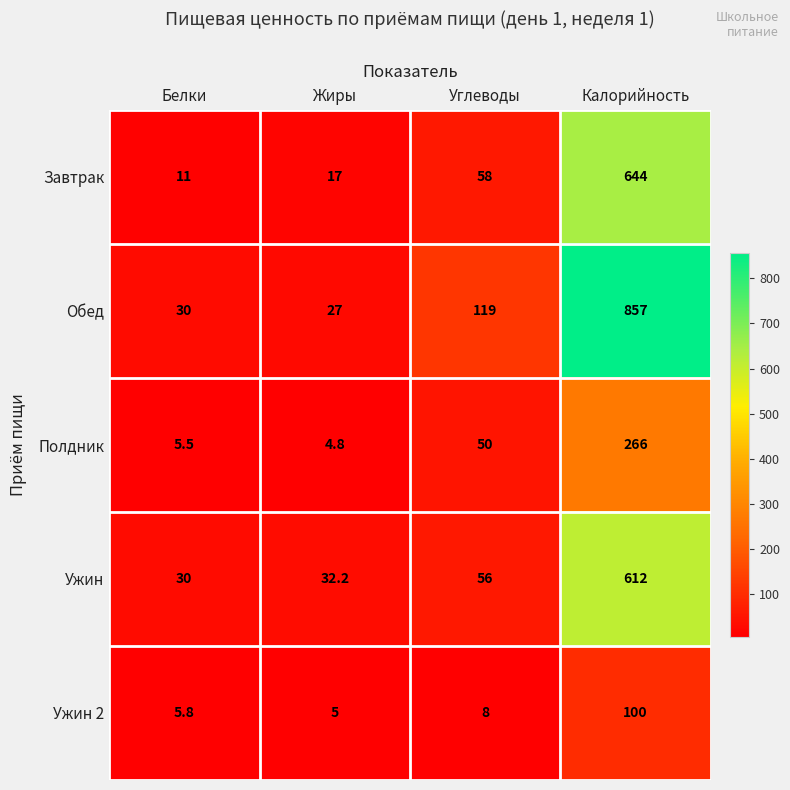

At which category does the chart reach its peak across all series?

Калорийность